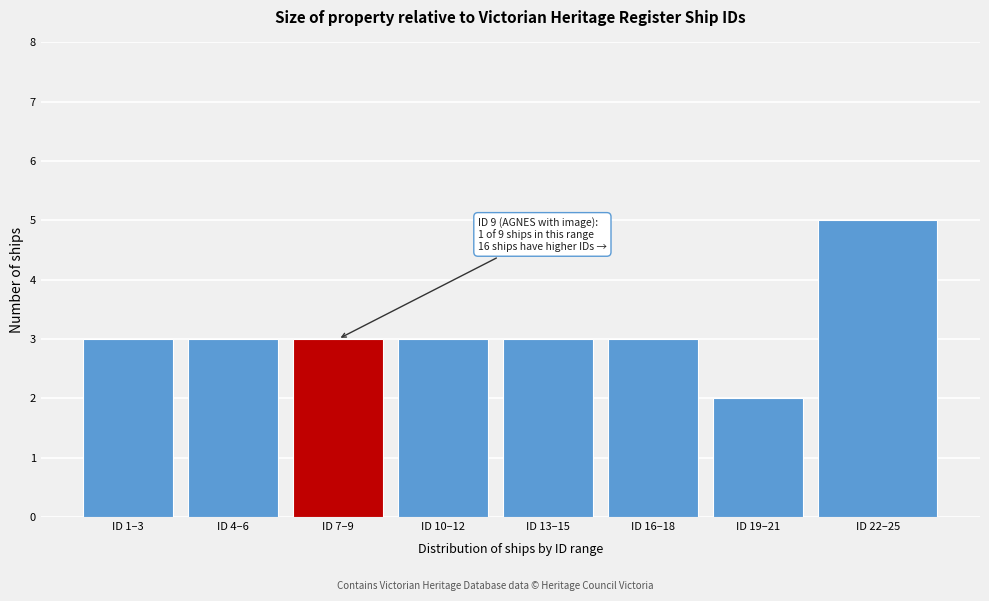

Reading left to right, list all the values displayed in this chart.

ID 1–3=3	ID 4–6=3	ID 7–9=3	ID 10–12=3	ID 13–15=3	ID 16–18=3	ID 19–21=2	ID 22–25=5